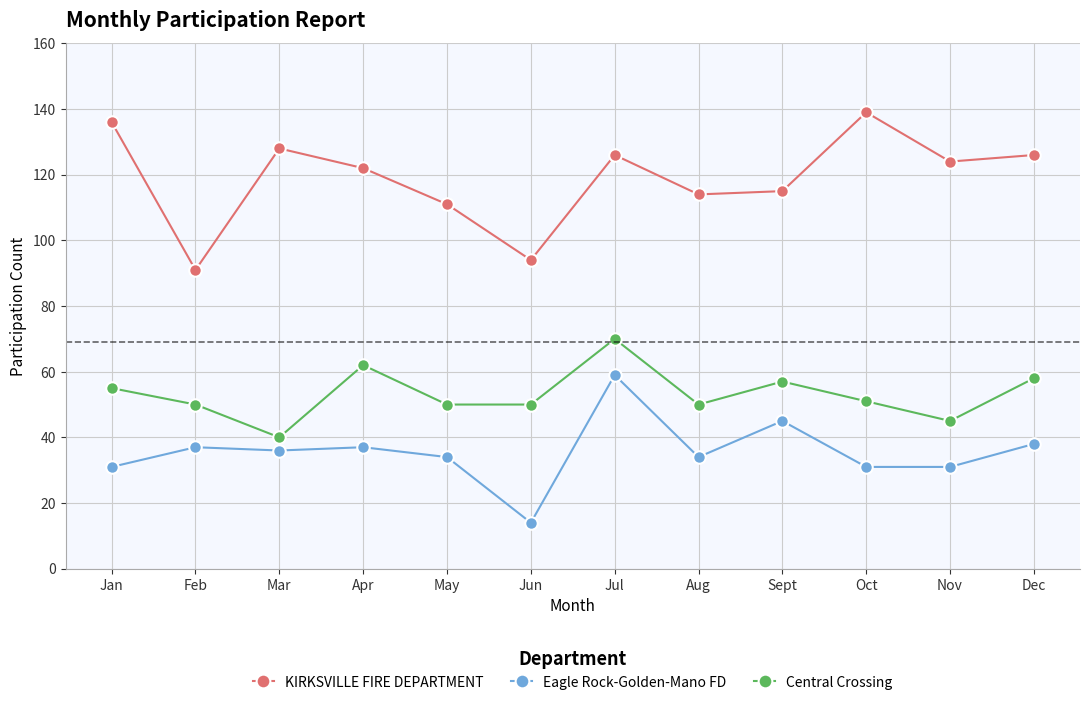

How many values in the KIRKSVILLE FIRE DEPARTMENT series are below 124?

6